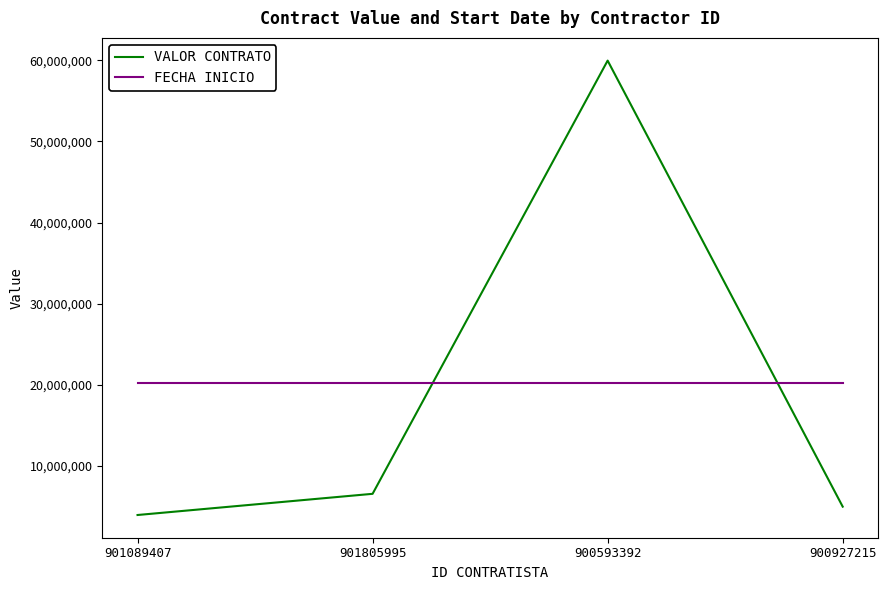

What is the minimum value for FECHA INICIO?

20250606